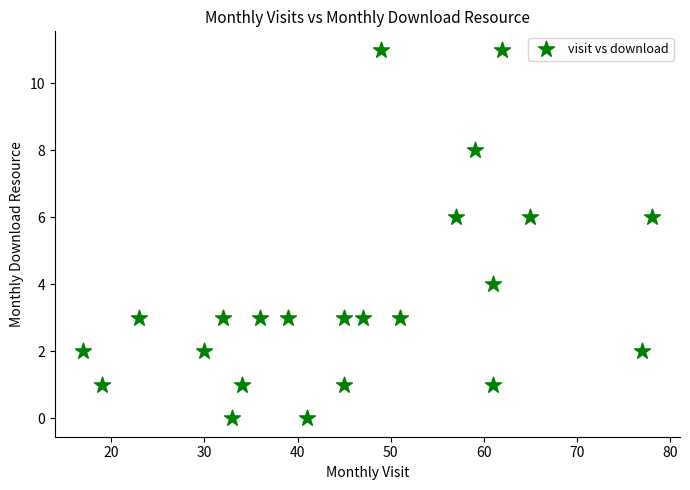

What is the range of Y values (max minus min)?

11